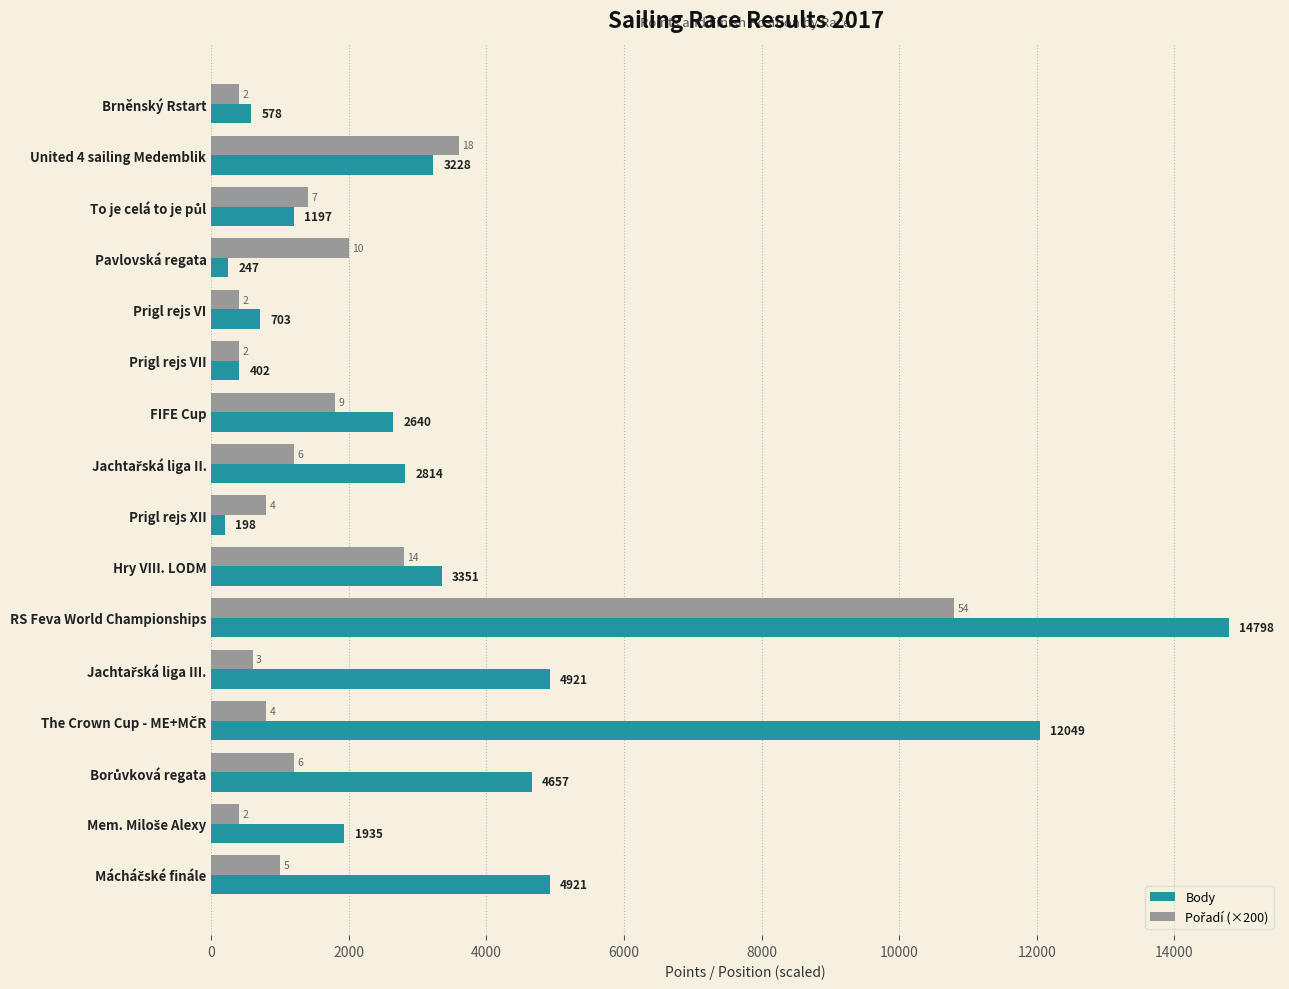

At which category does the chart reach its minimum across all series?

Prigl rejs XII